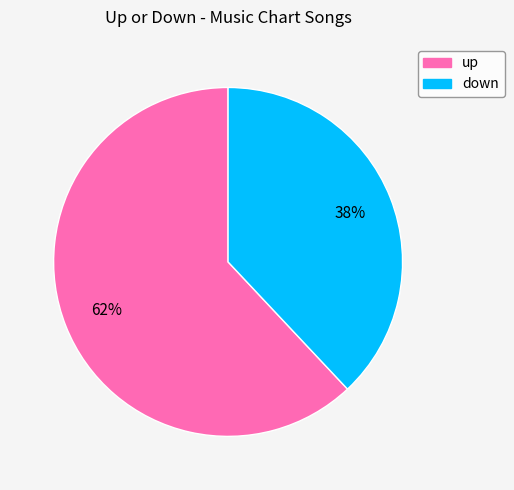

Combined, do up and down account for over 50%?

Yes